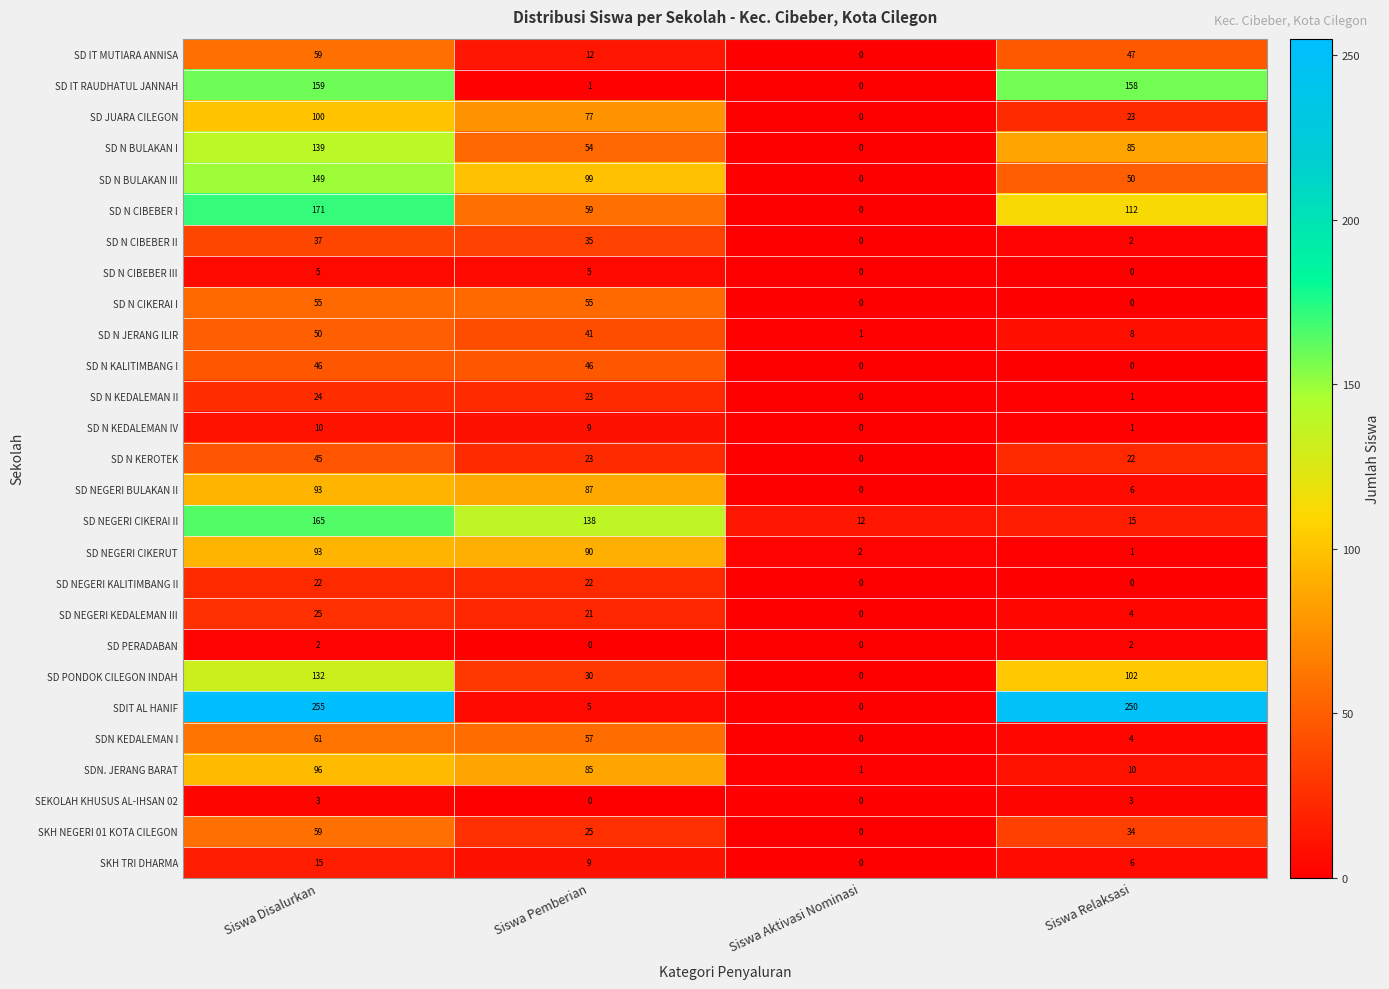

What is the difference between the maximum and minimum values in the SD NEGERI CIKERUT series?

92